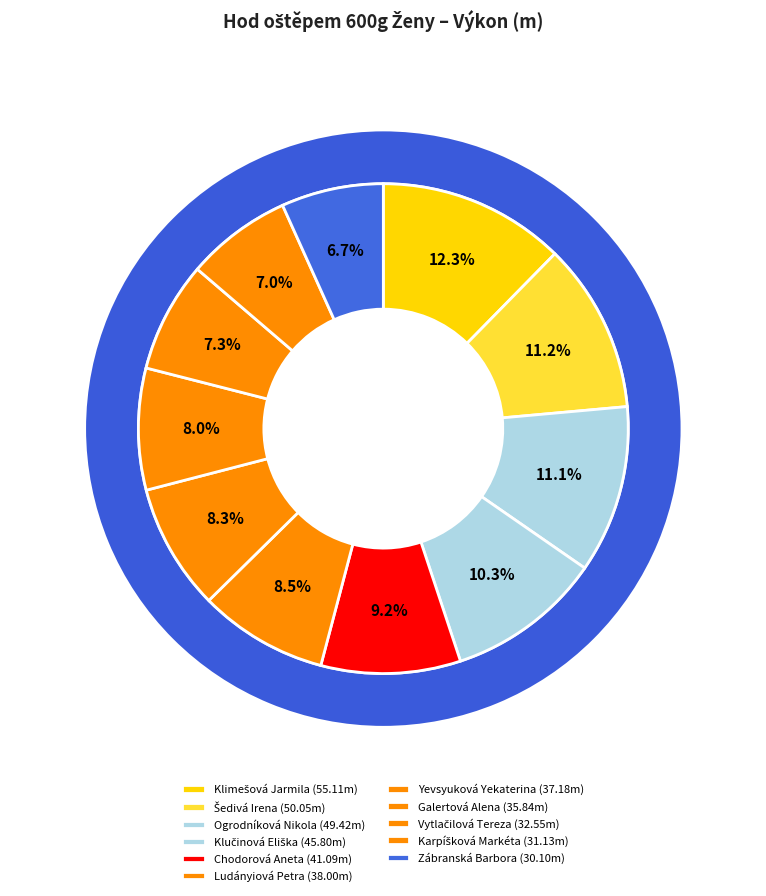

Between Yevsyuková Yekaterina and Šedivá Irena, which is larger?

Šedivá Irena